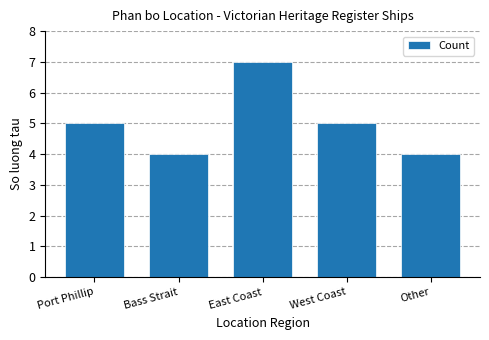

What is the difference between the maximum and second lowest values?

3